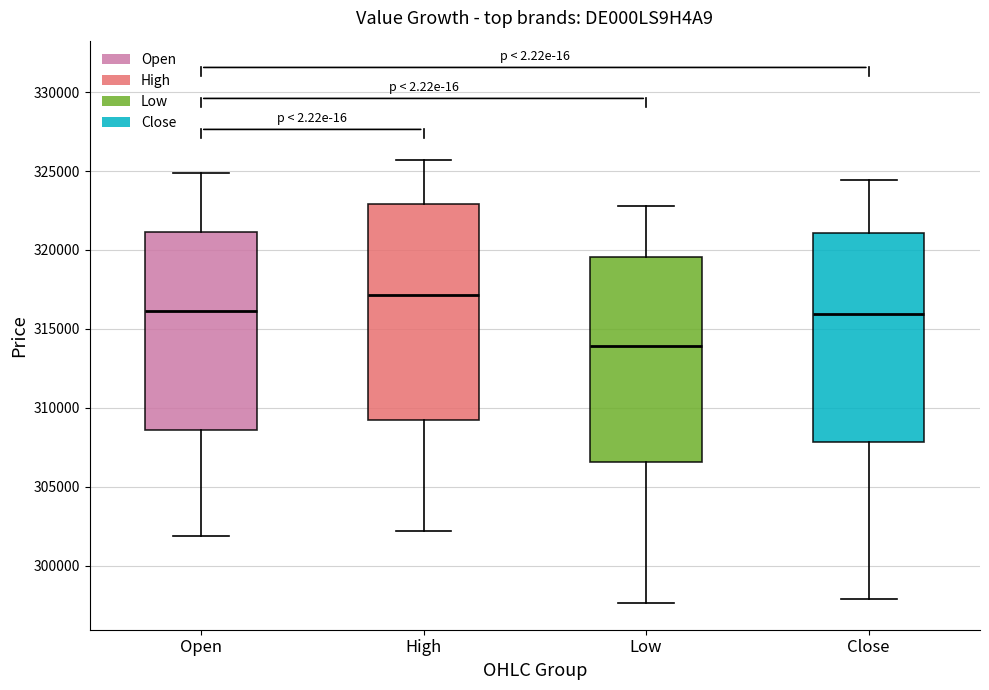

Which box's median line is the highest?

High